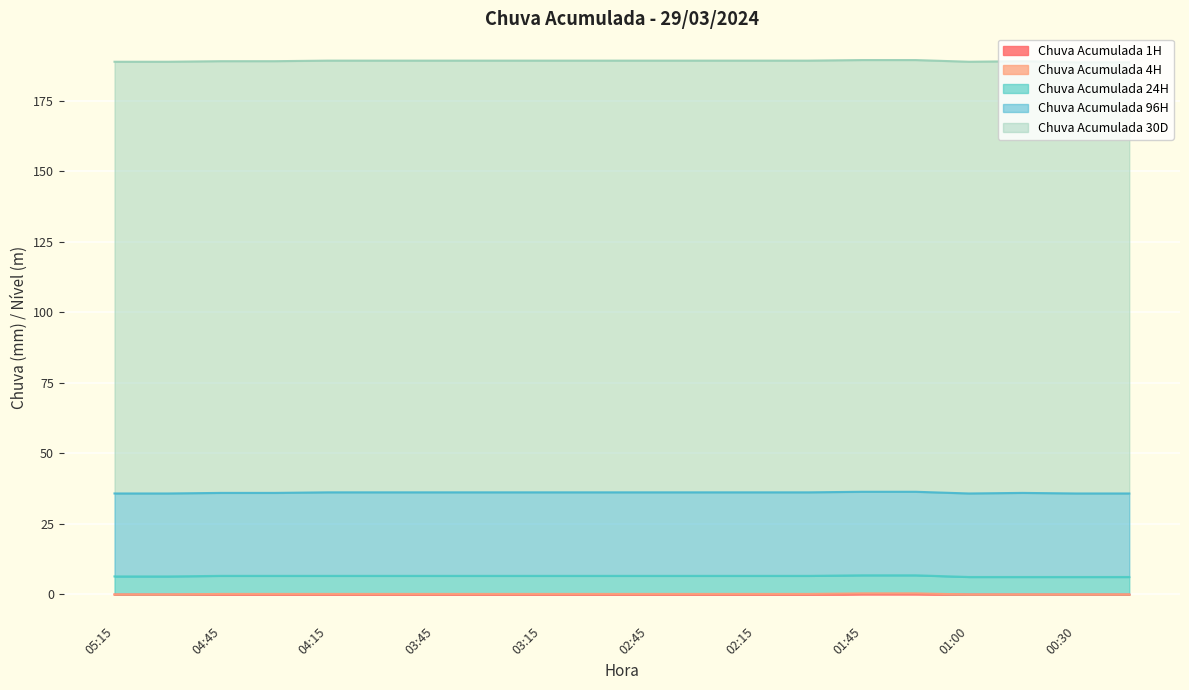

True or false: Chuva Acumulada 1H and Chuva Acumulada 24H intersect in this chart.

False